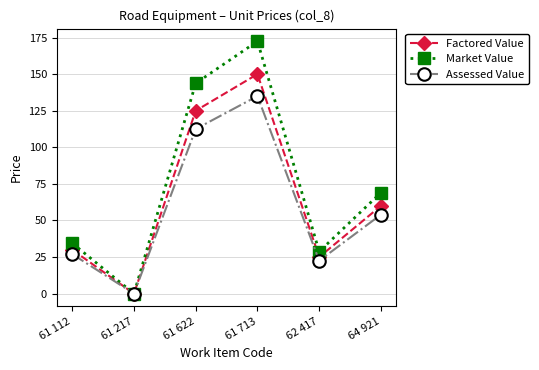

Does the chart have visible grid lines?

Yes